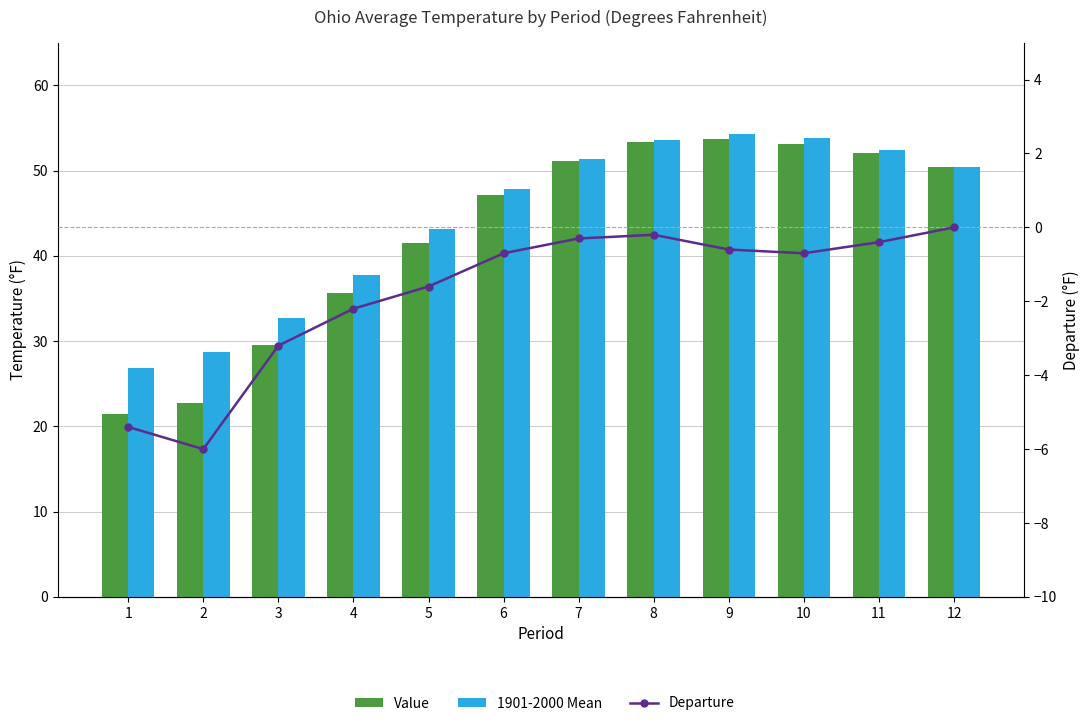

Where does the 1901-2000 Mean series first go above 50?

7